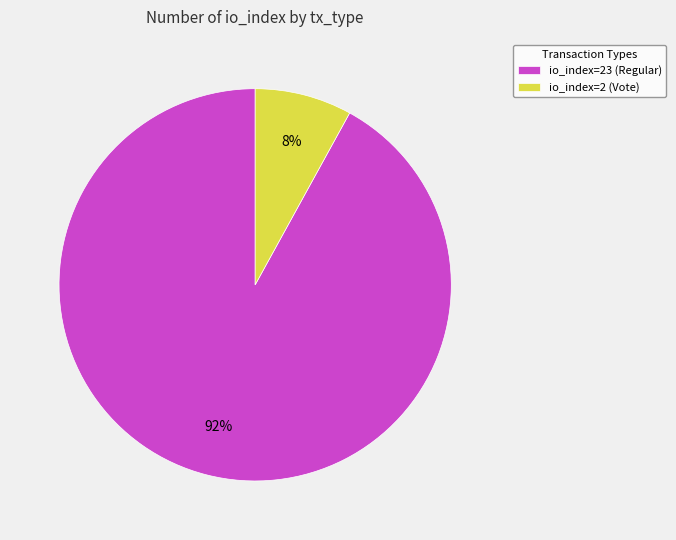

Is the sum of io_index=2 (Vote) and io_index=23 (Regular) greater than half?

Yes